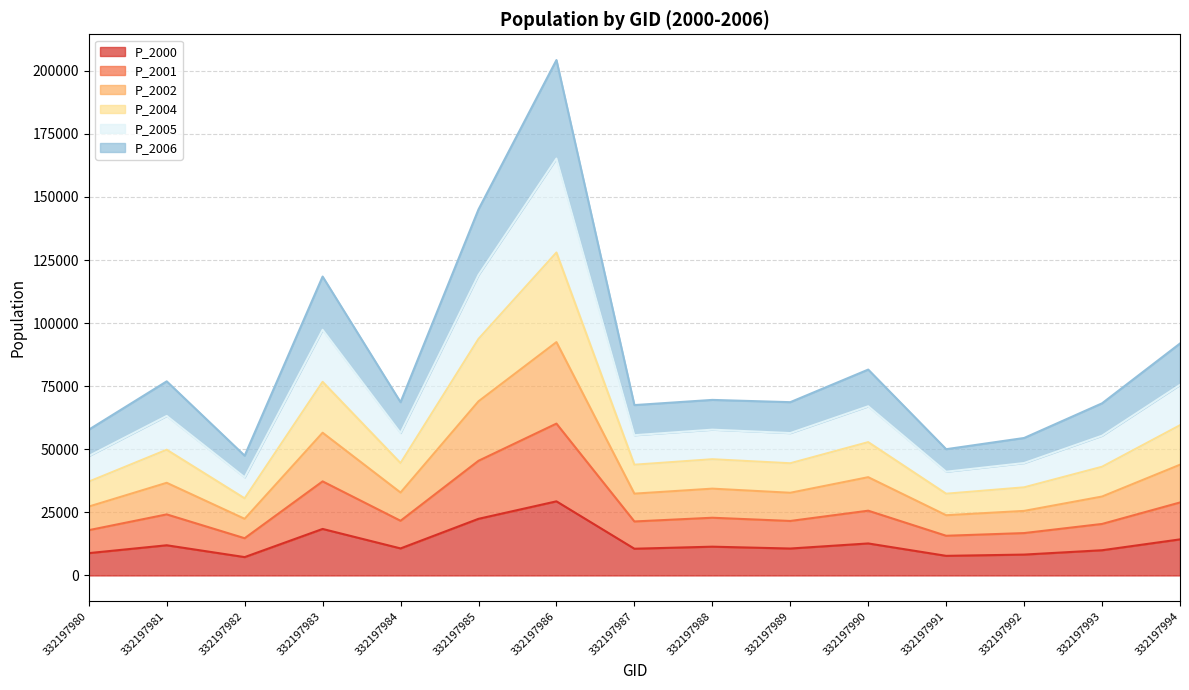

What is the lowest value of the P_2000 series?

7276.9